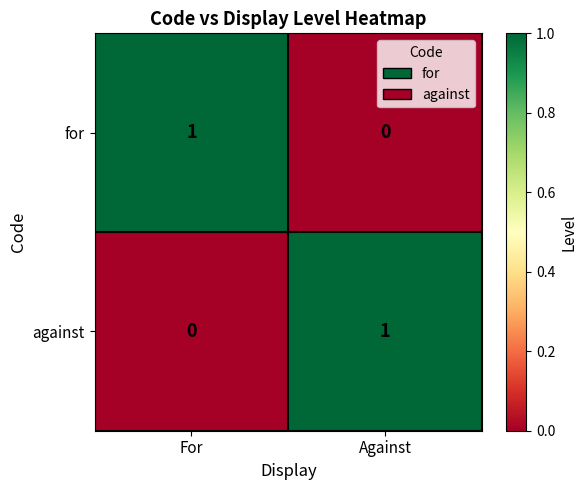

The value of for at For is 1. True or false?

True